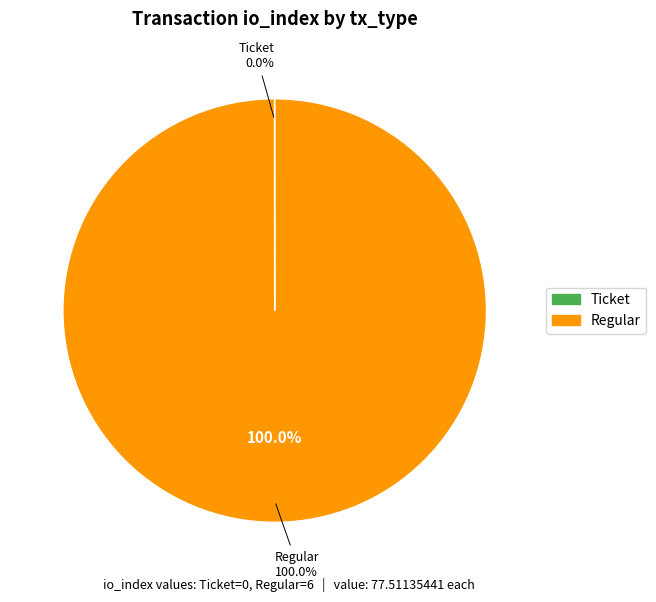

To the nearest percent, what is the combined percentage of Ticket (io_index=0) and Regular (io_index=6)?

100%